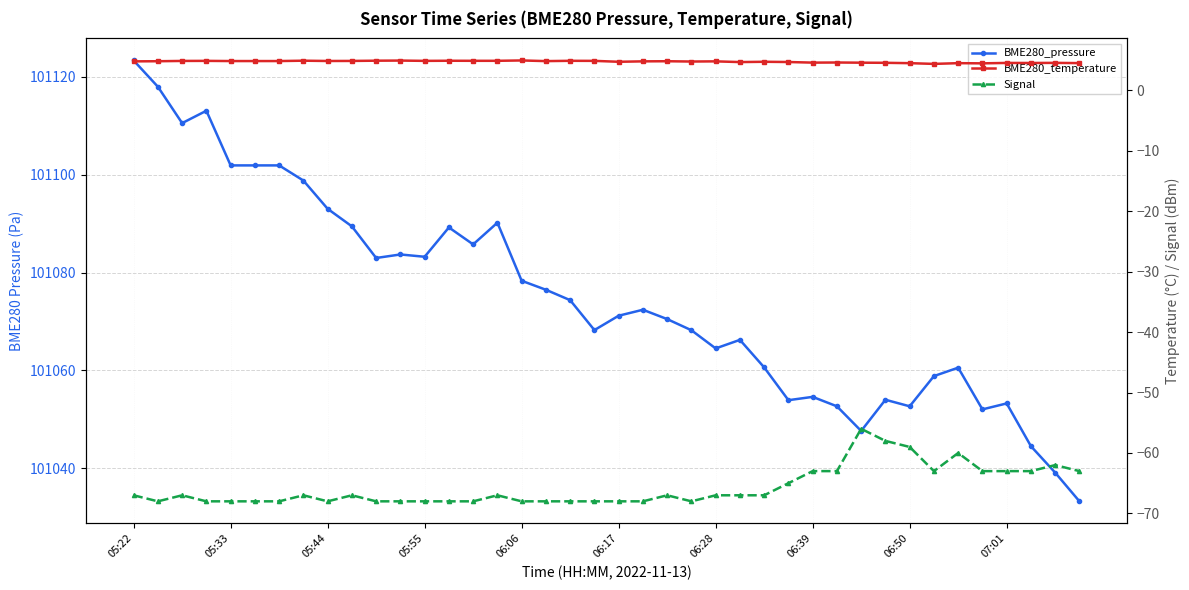

Reading left to right, list all the values displayed in this chart.

BME280_pressure: 101123.4	101118.0	101110.6	101113.1	101101.9	101101.9	101101.9	101098.8	101093.0	101089.4	101083.0	101083.7	101083.2	101089.2	101085.8	101090.2	101078.3	101076.5	101074.3	101068.2	101071.2	101072.4	101070.5	101068.2	101064.5	101066.2	101060.6	101053.9	101054.6	101052.6	101047.6	101054.0	101052.6	101058.8	101060.5	101052.0	101053.2	101044.5	101039.1	101033.2
BME280_temperature: 4.8	4.8	4.9	4.9	4.9	4.9	4.9	4.9	4.9	4.9	4.9	4.9	4.9	4.9	4.9	4.9	5.0	4.8	4.9	4.9	4.7	4.8	4.8	4.8	4.8	4.7	4.7	4.7	4.6	4.6	4.6	4.6	4.5	4.4	4.5	4.5	4.5	4.5	4.6	4.5
Signal: -67.0	-68.0	-67.0	-68.0	-68.0	-68.0	-68.0	-67.0	-68.0	-67.0	-68.0	-68.0	-68.0	-68.0	-68.0	-67.0	-68.0	-68.0	-68.0	-68.0	-68.0	-68.0	-67.0	-68.0	-67.0	-67.0	-67.0	-65.0	-63.0	-63.0	-56.0	-58.0	-59.0	-63.0	-60.0	-63.0	-63.0	-63.0	-62.0	-63.0